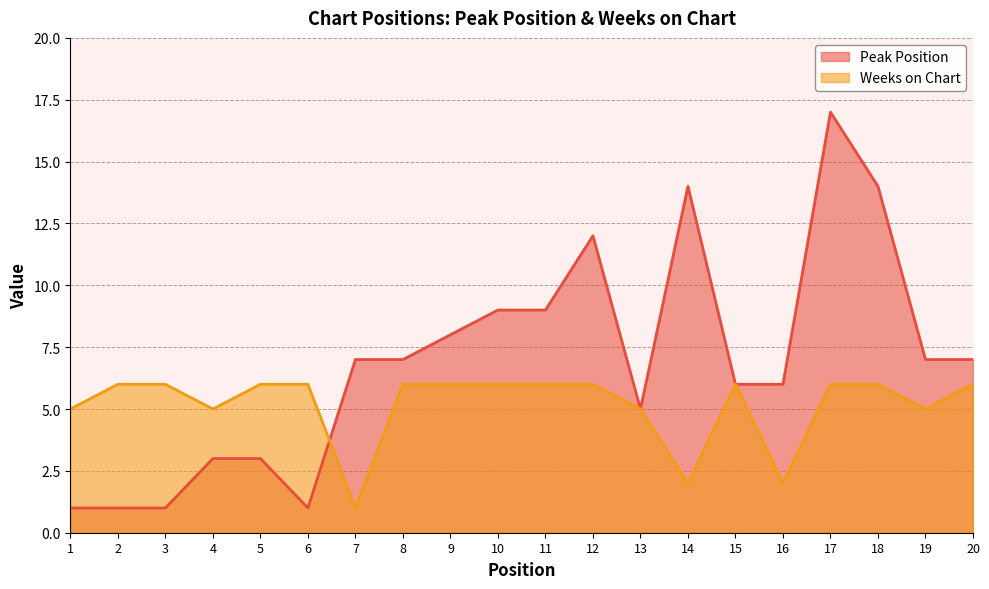

Rank the categories by Weeks on Chart value from lowest to highest.

7, 14, 16, 1, 4, 13, 19, 2, 3, 5, 6, 8, 9, 10, 11, 12, 15, 17, 18, 20